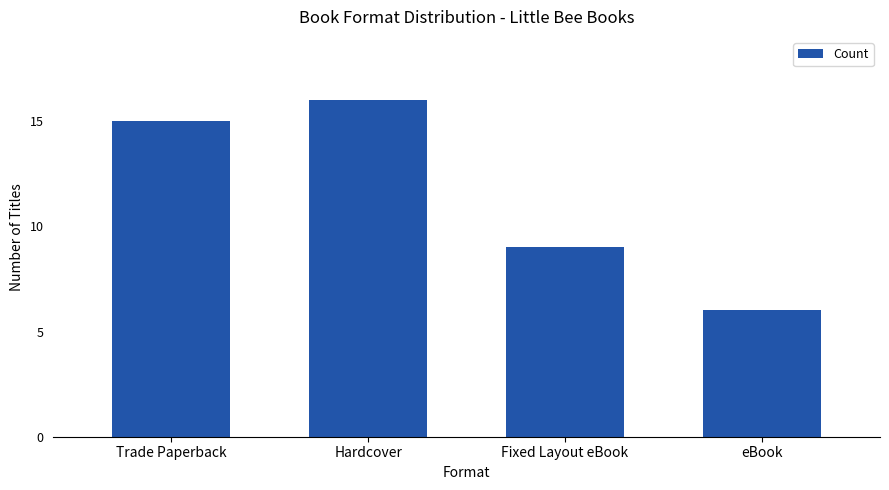

Which label corresponds to the smallest value in the chart?

eBook